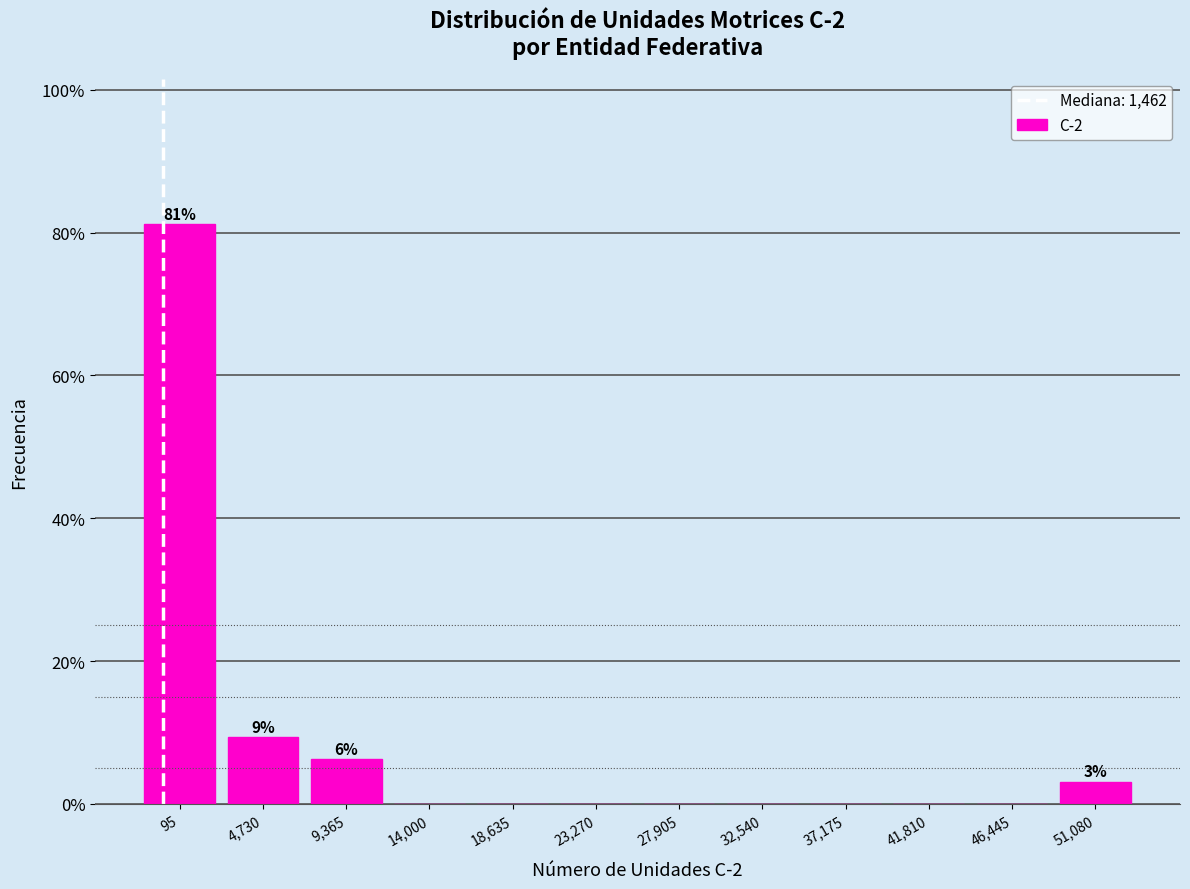

The chart shows a value of 30.0 at 32,540. True or false?

False